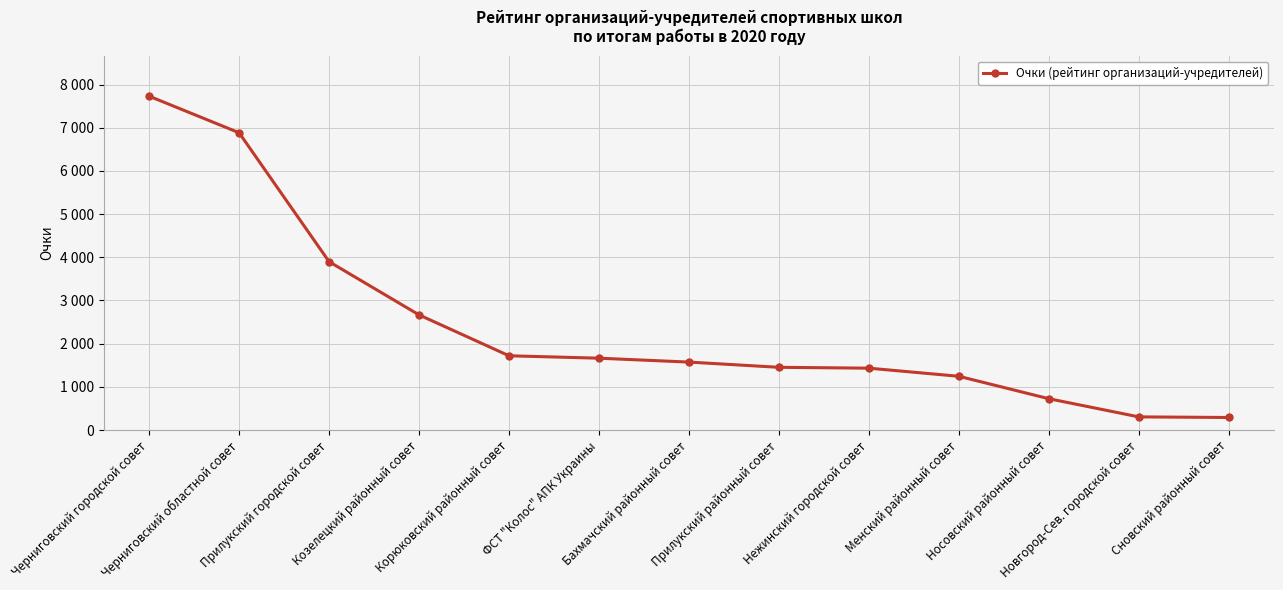

The value at Корюковский районный совет is 1720. True or false?

True